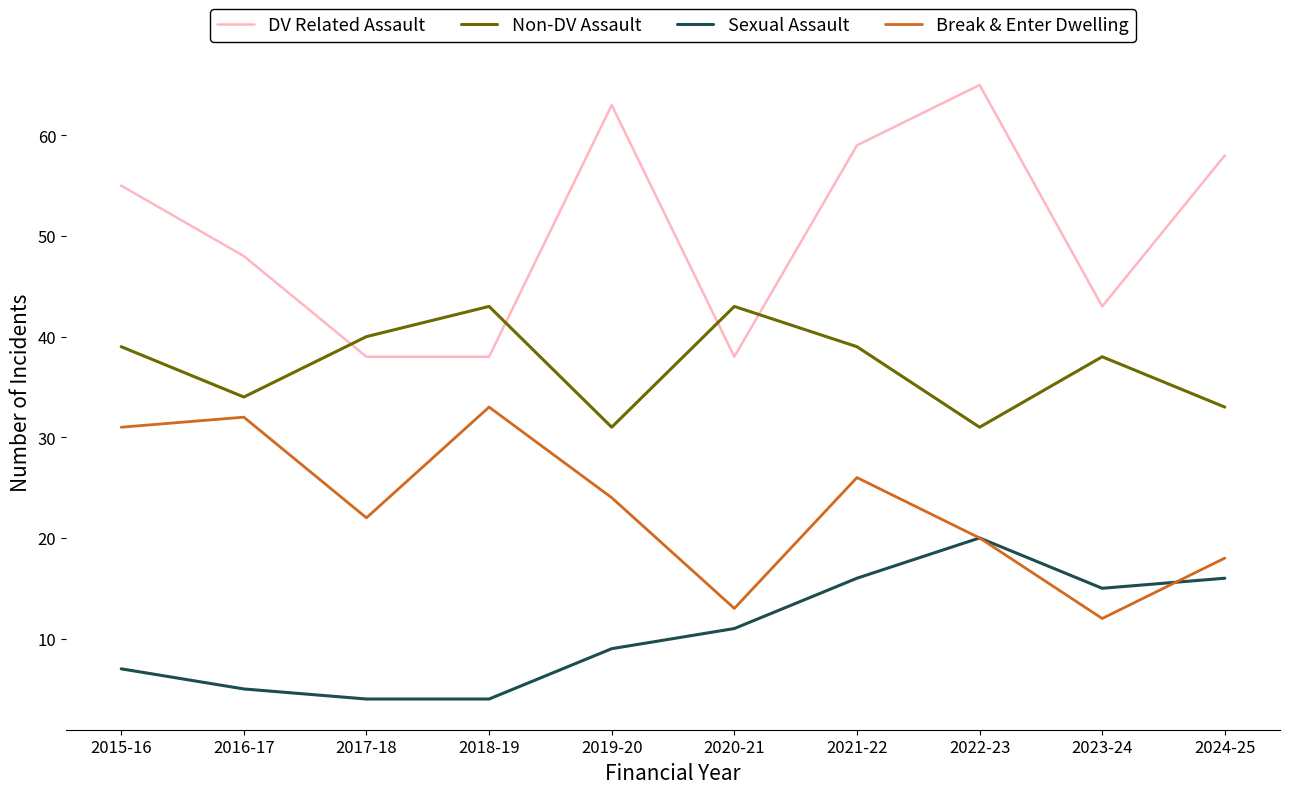

How many lines are shown in the chart?

4